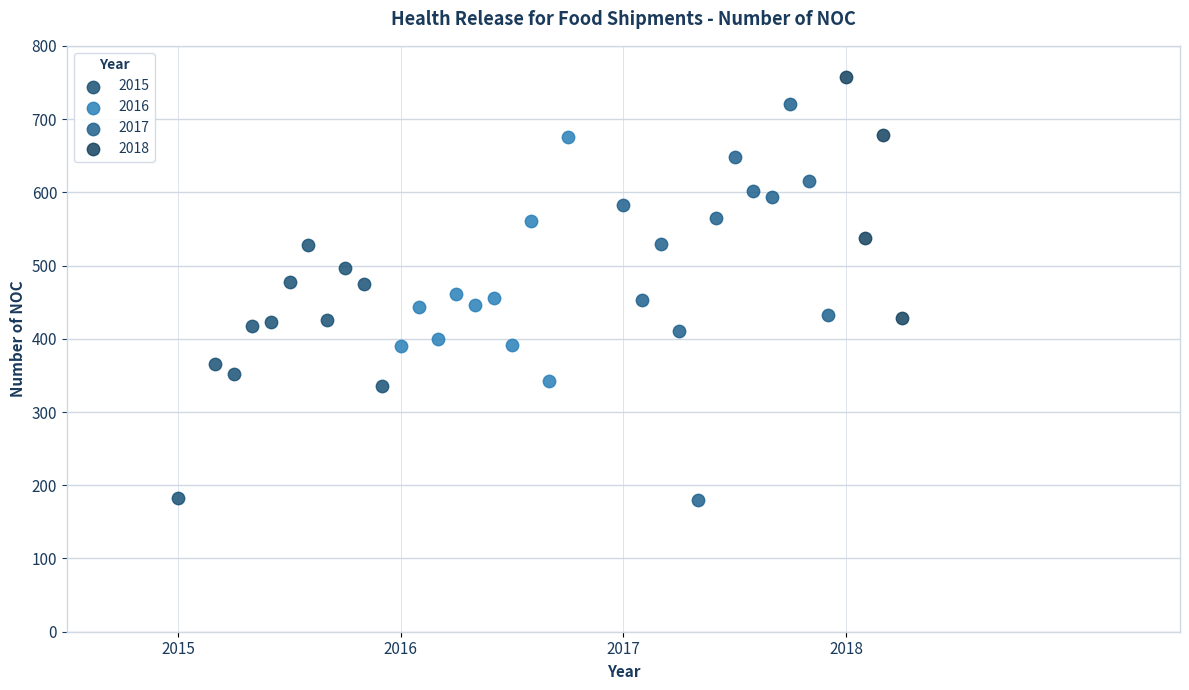

Which series reaches the maximum Y coordinate?

2018